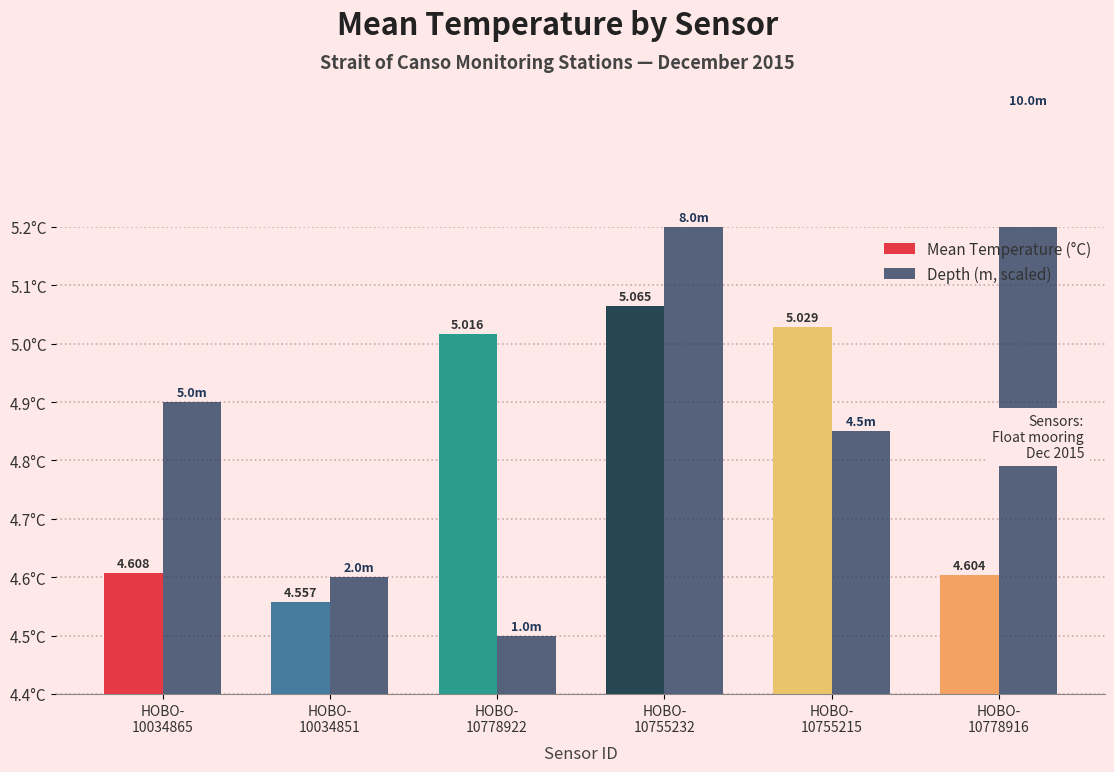

What is the value of the Depth (m, scaled) bar at the 1st from the left?

4.9